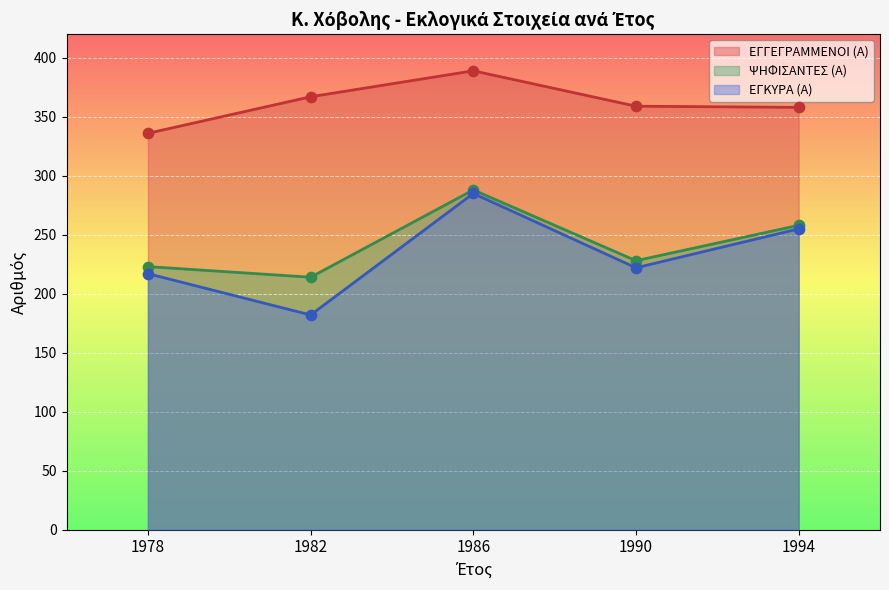

What is the total value across all series at 1990?

809